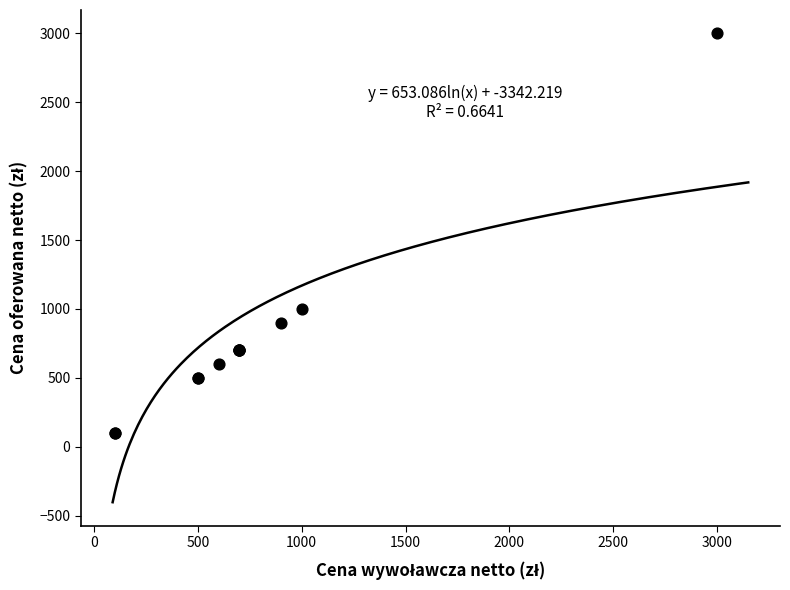

What Y value in the scatter plot is closest to 1550?

1000